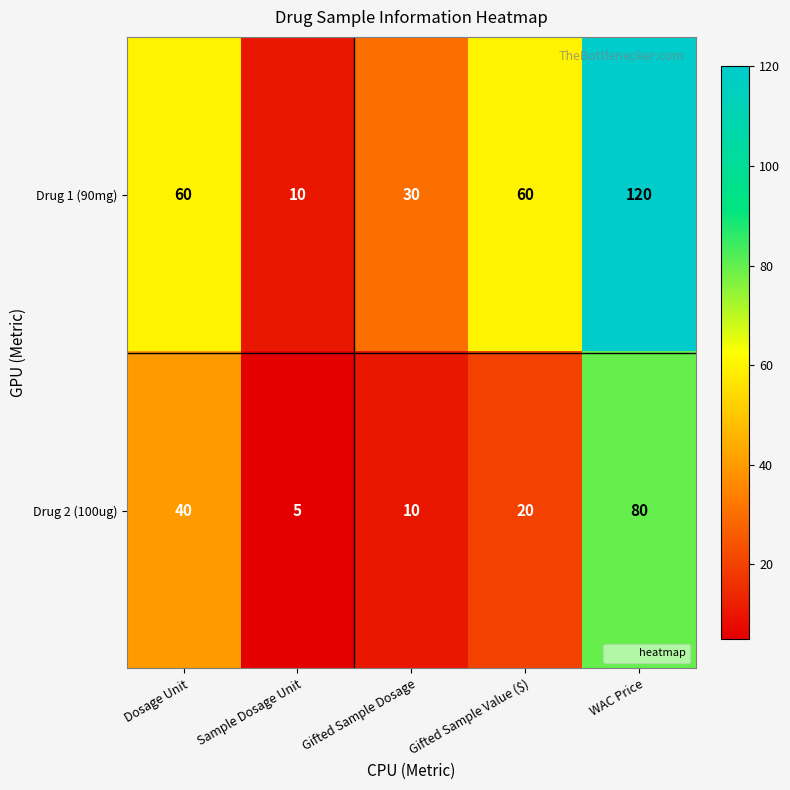

Which series has the largest range (max minus min)?

Drug 1 (90mg)